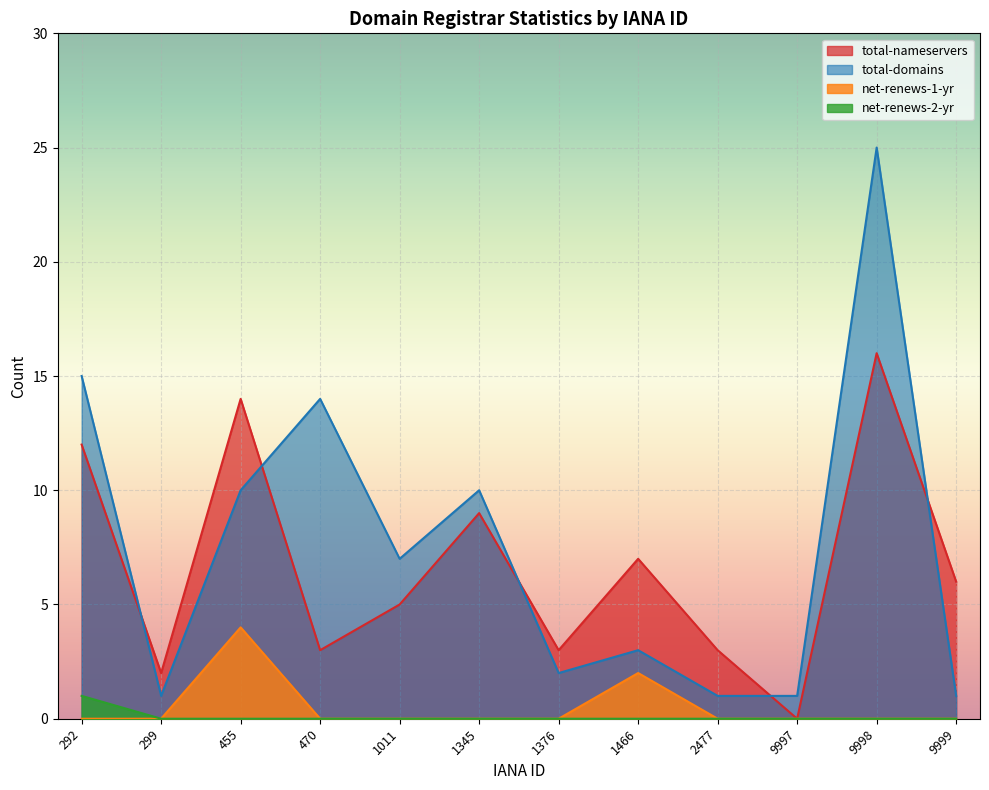

What is the greatest value displayed?

25